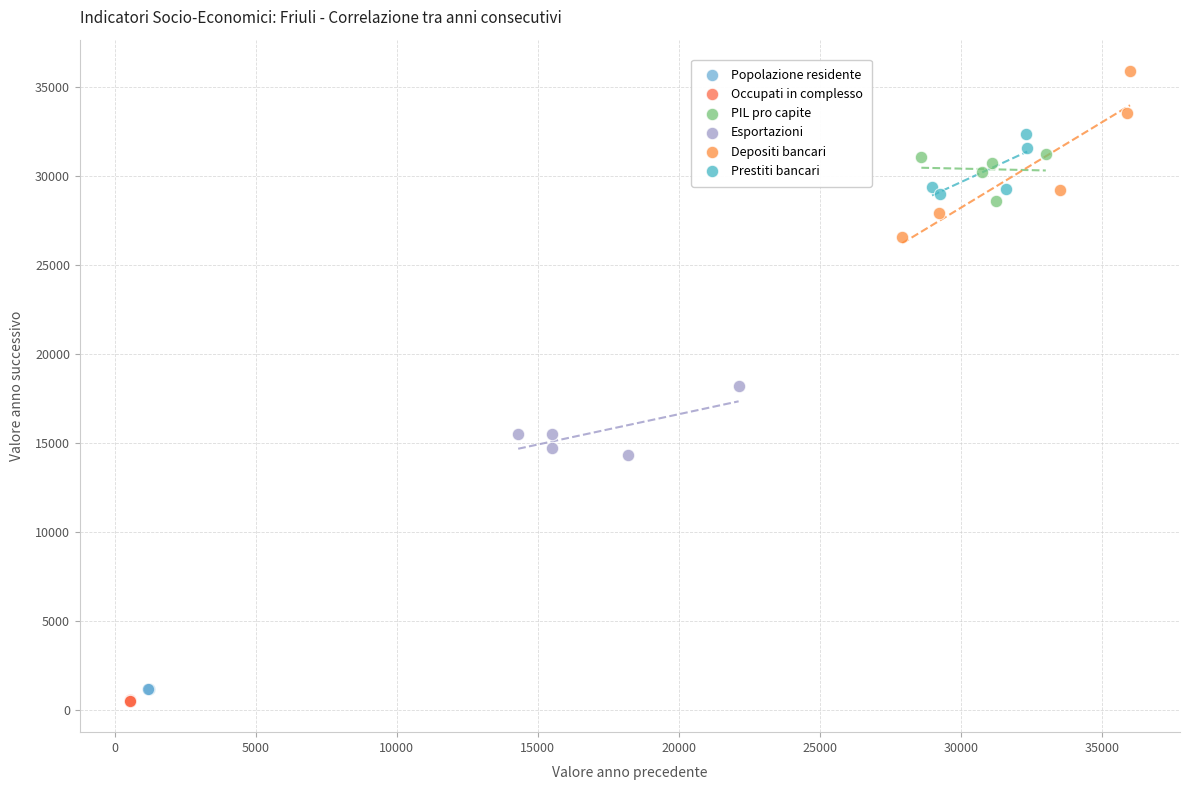

Which series reaches the maximum Y coordinate?

Depositi bancari